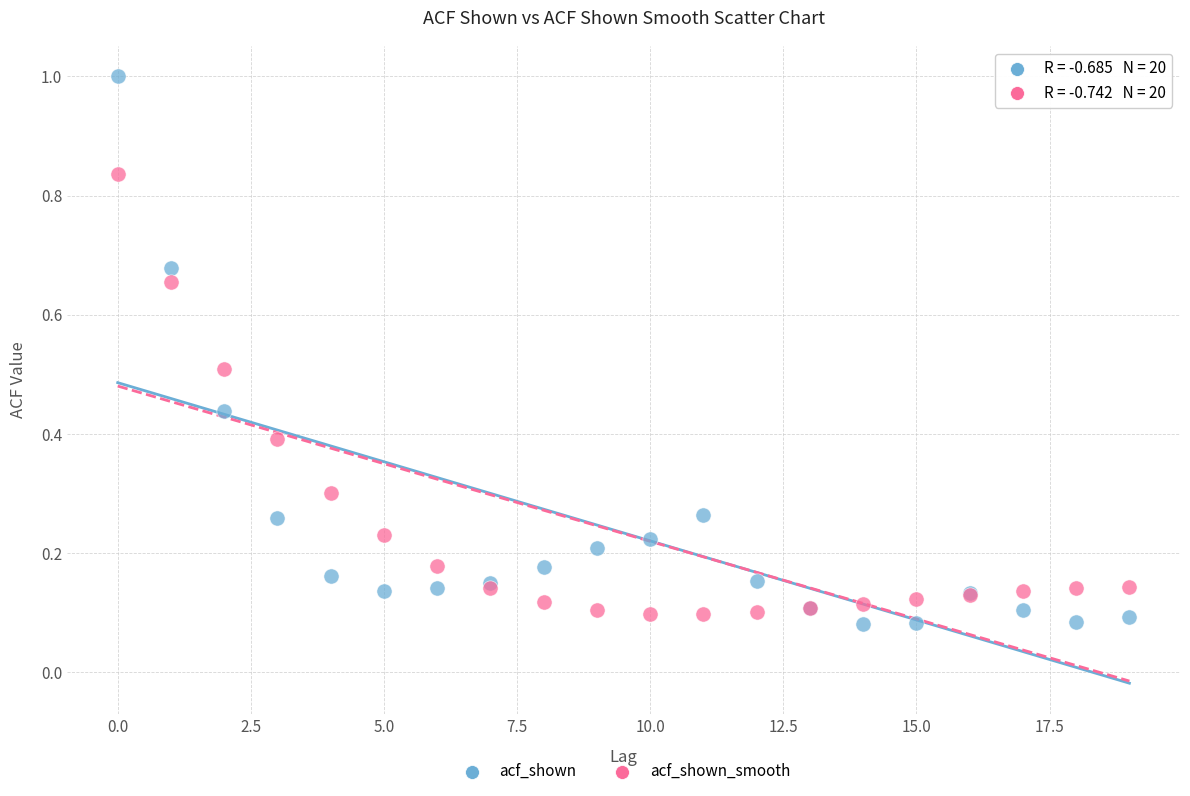

Which series has the largest Y range (max minus min)?

acf_shown